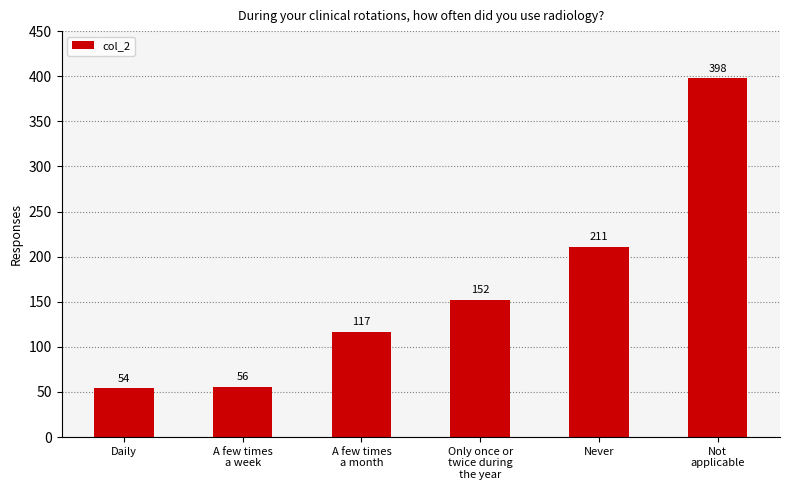

Which category has the lowest value across all series?

Daily